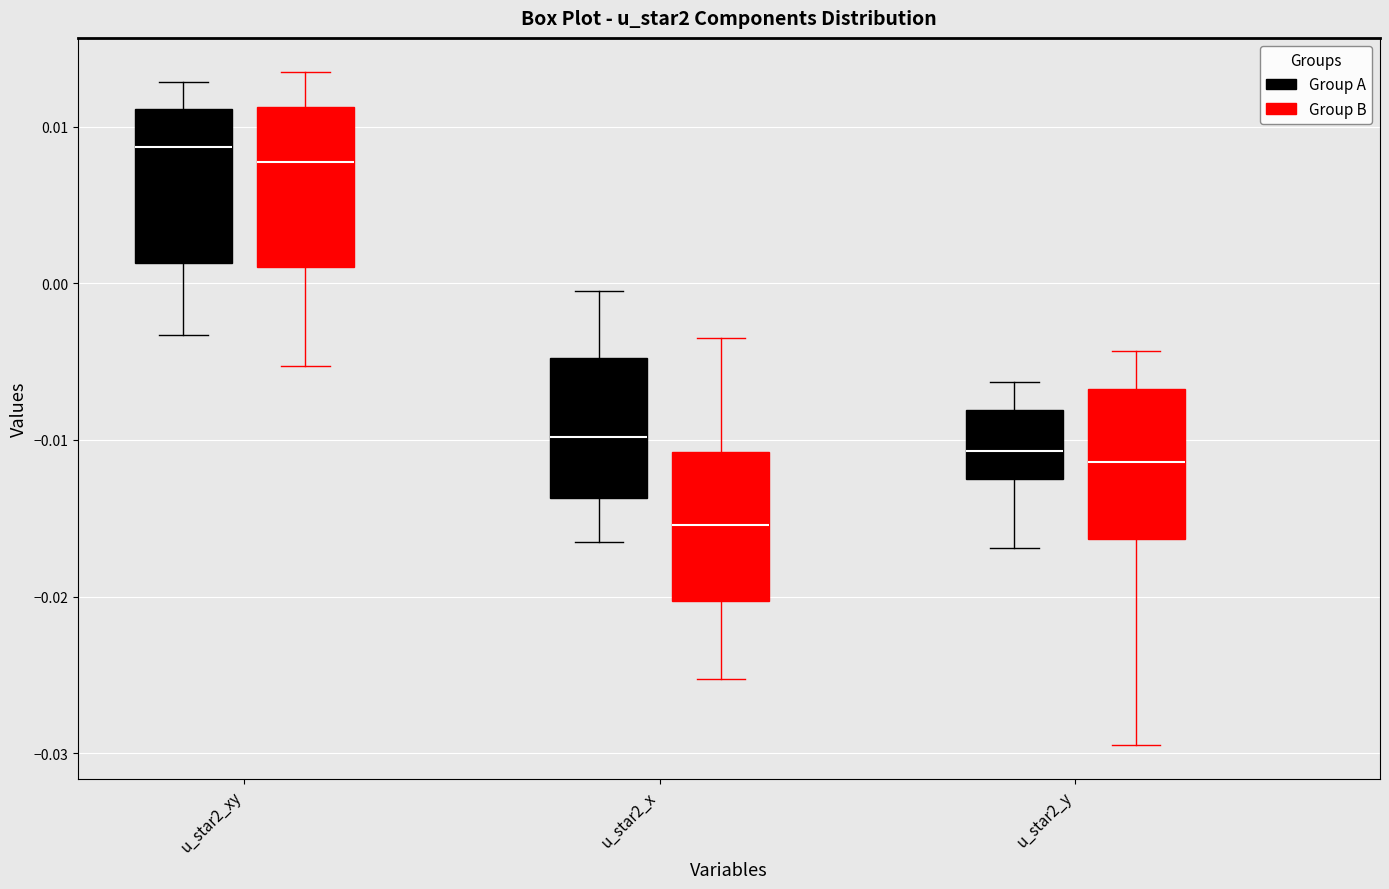

Where is the lower edge of the box for u_star2_y (Group A) on the y-axis? The values are not printed on the chart, so give them approximately, as read against the axis.

-0.012